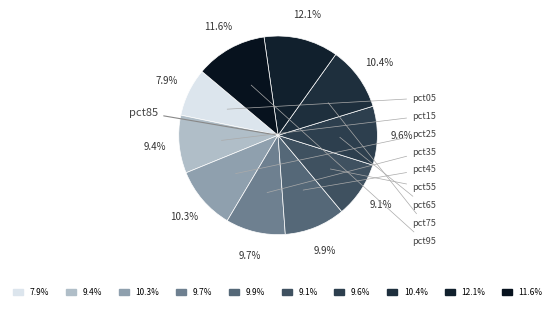

How many segments does this pie chart have?

10